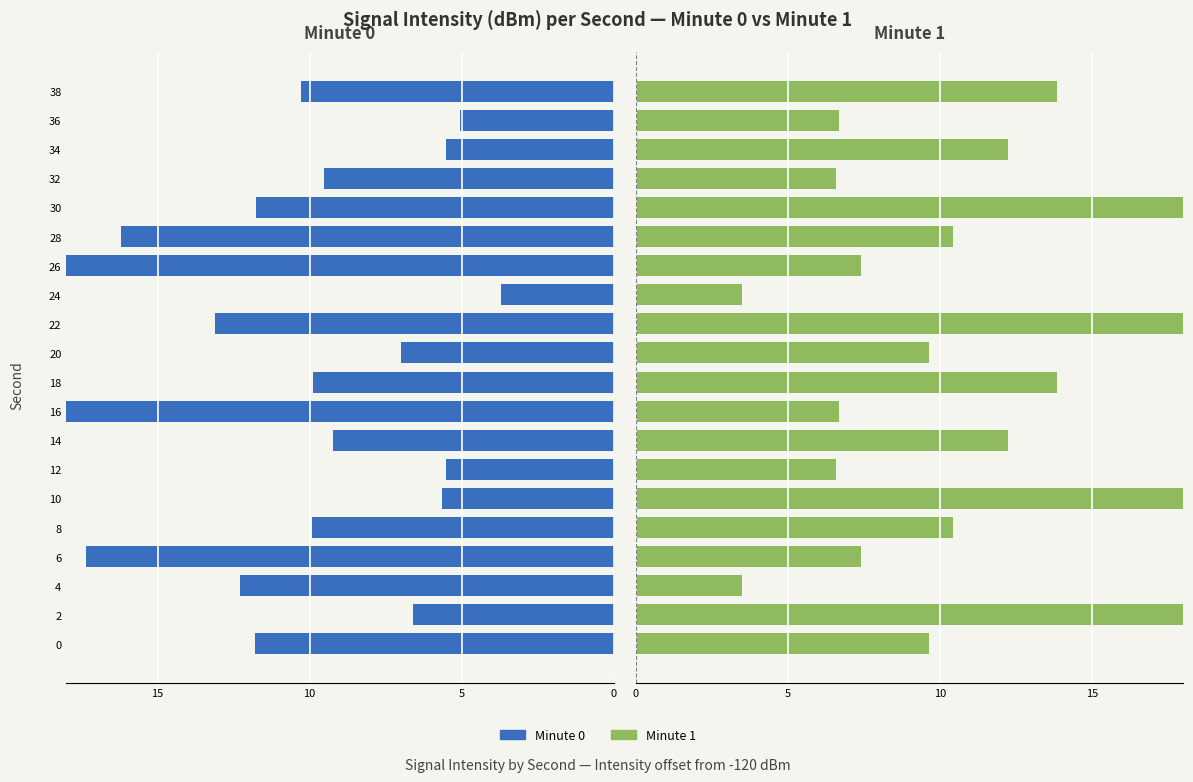

List the series in order of their overall mean, highest first.

Min 1, Min 0